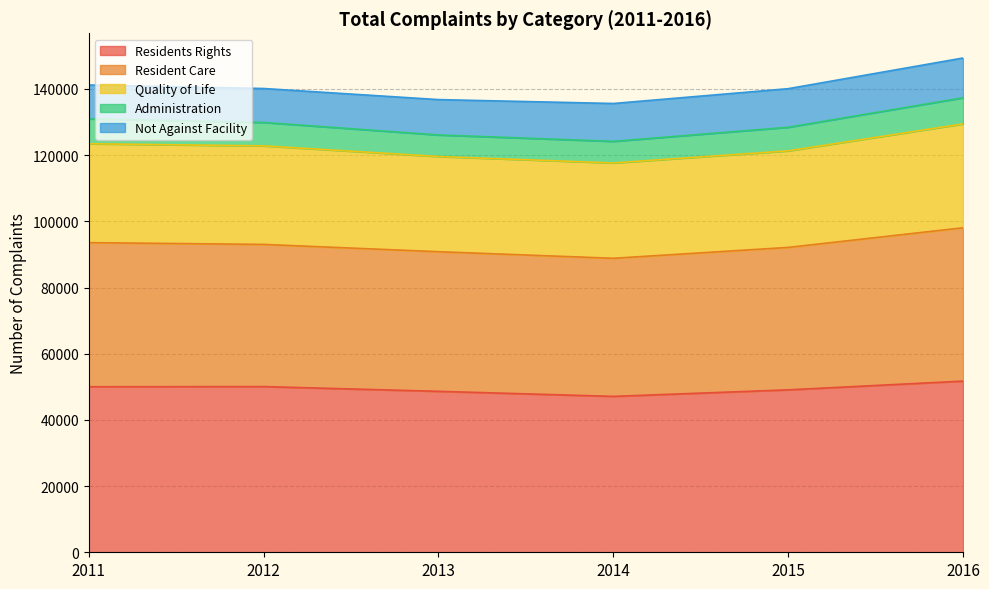

True or false: Resident Care and Quality of Life intersect in this chart.

False